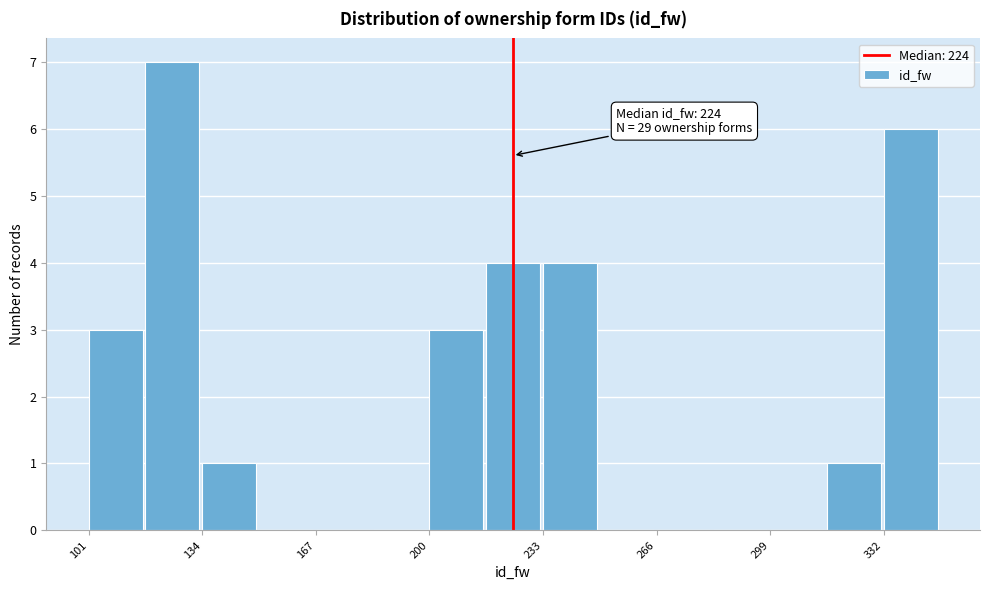

Around what value on the x-axis is the tallest bar? Give the approximate position of its centre, as read against the axis.

125